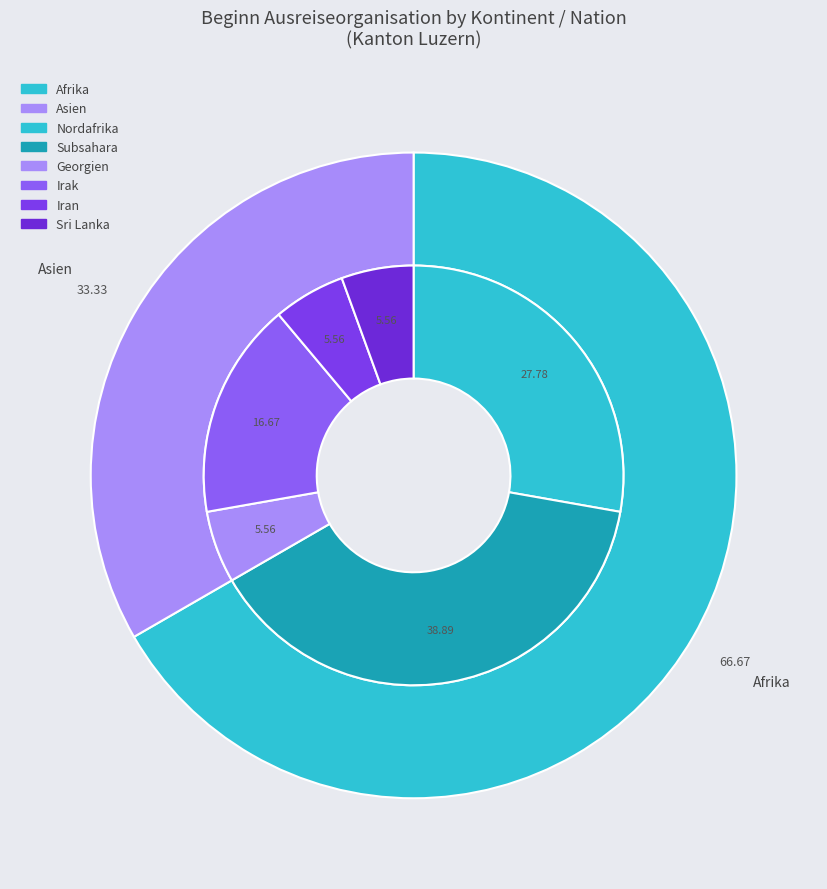

The Europa slice represents 15% of the pie. True or false?

False